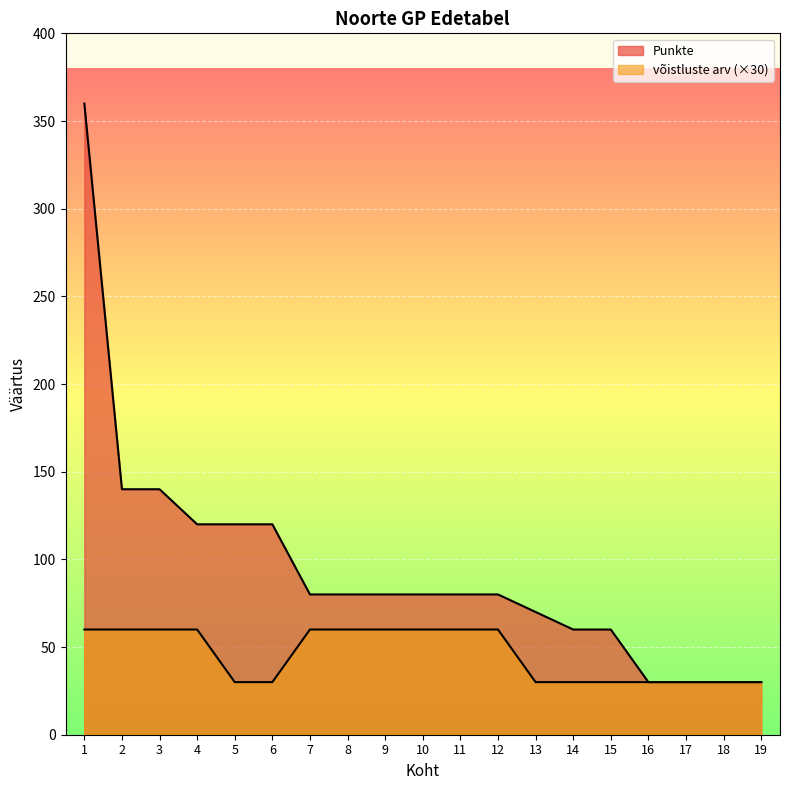

What are all the series names shown in the legend?

Punkte, võistluste arv